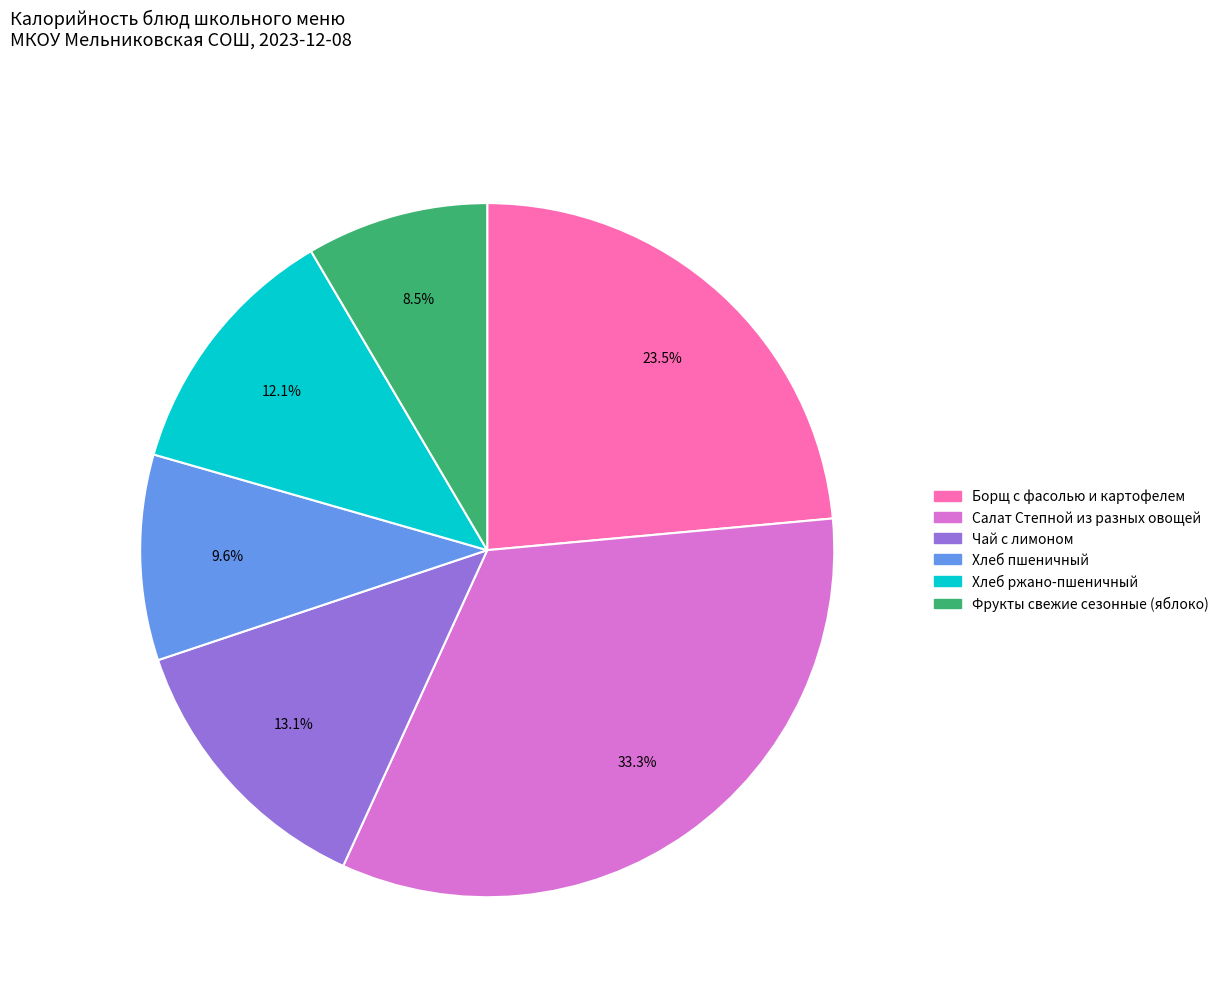

How many segments does this pie chart have?

6